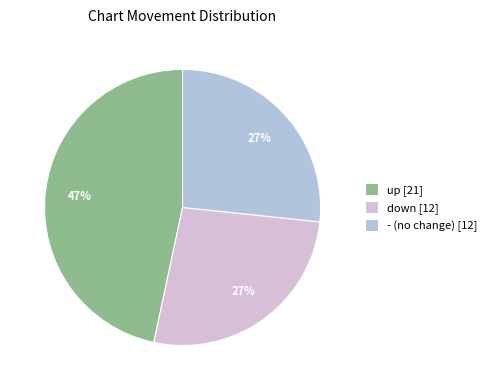

The - slice represents 33% of the pie. True or false?

False